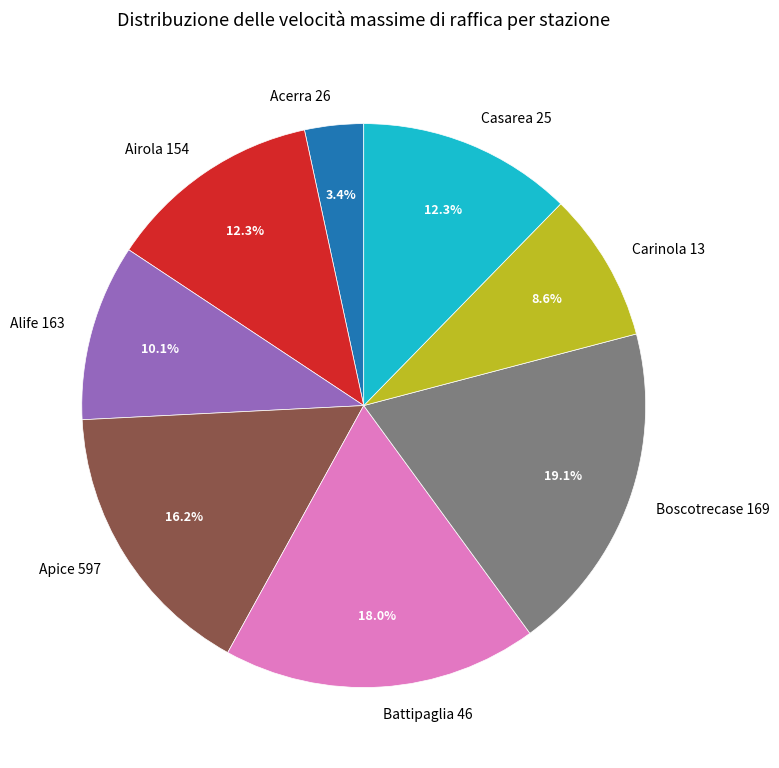

What percentage do Boscotrecase 169 and Battipaglia 46 together represent?

37.1%